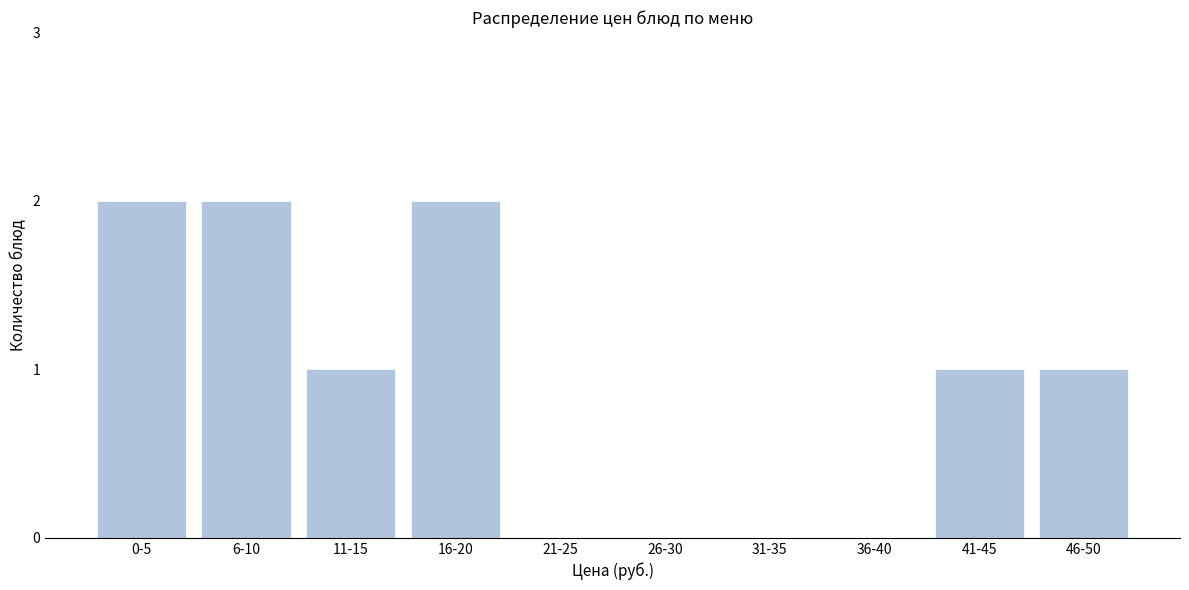

Reading left to right, extract all data points from this chart.

0-5=2	6-10=2	11-15=1	16-20=2	21-25=0	26-30=0	31-35=0	36-40=0	41-45=1	46-50=1